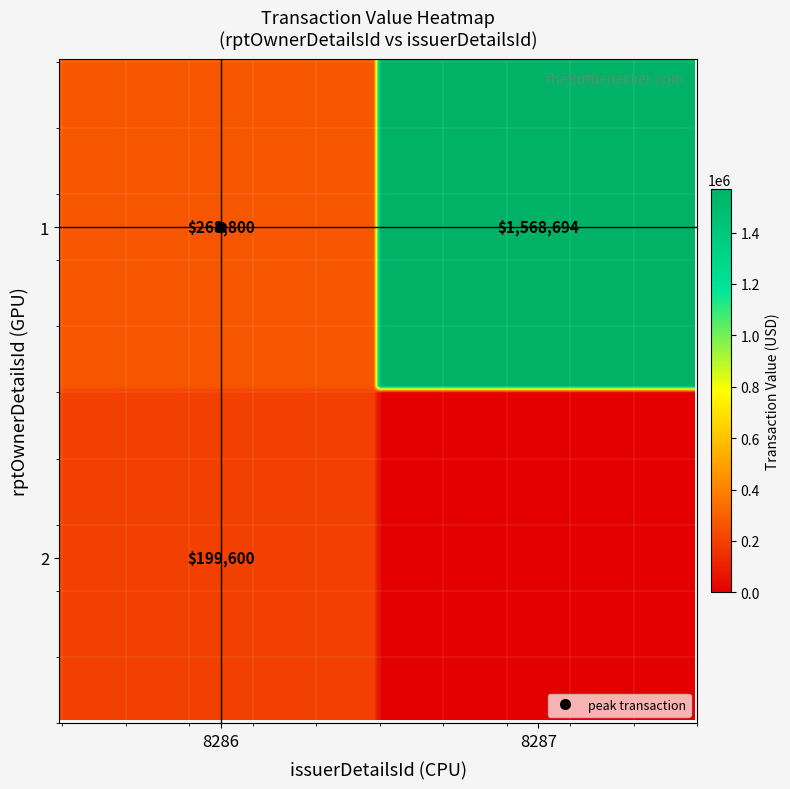

How many values are below 268800?

1